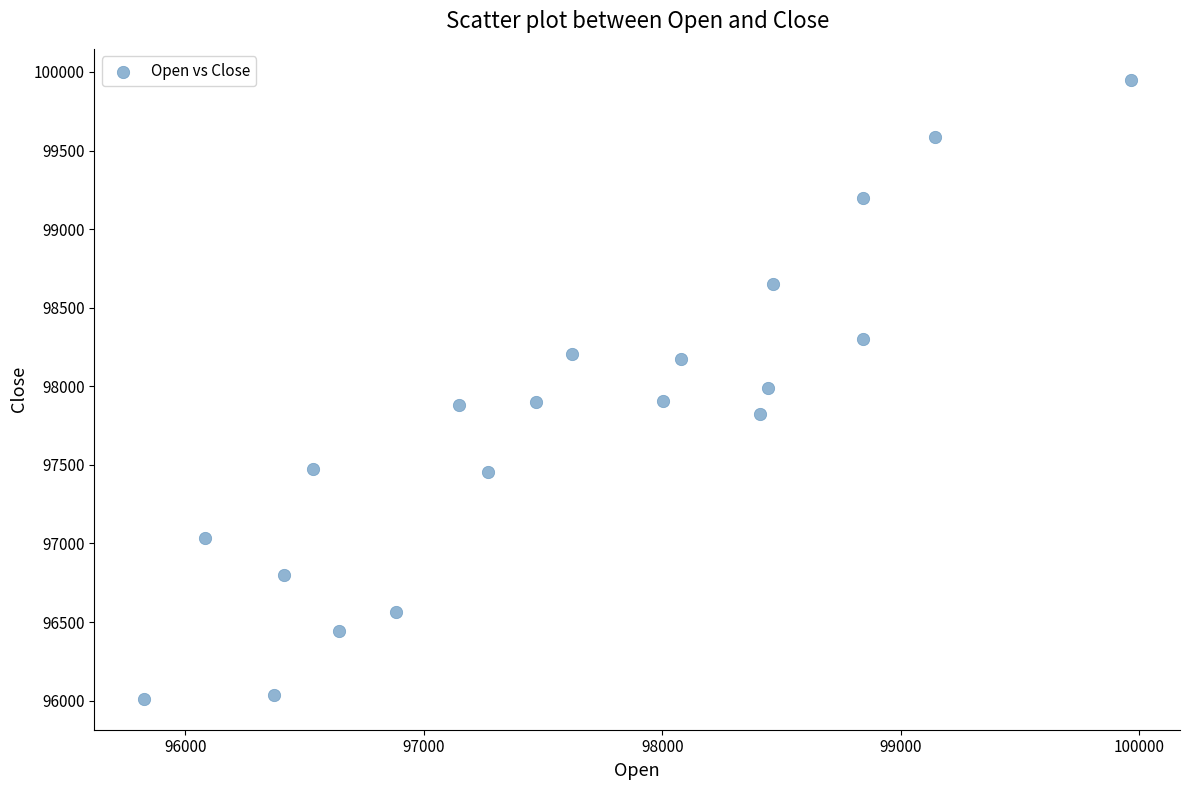

What is the range of X values (max minus min)?

4137